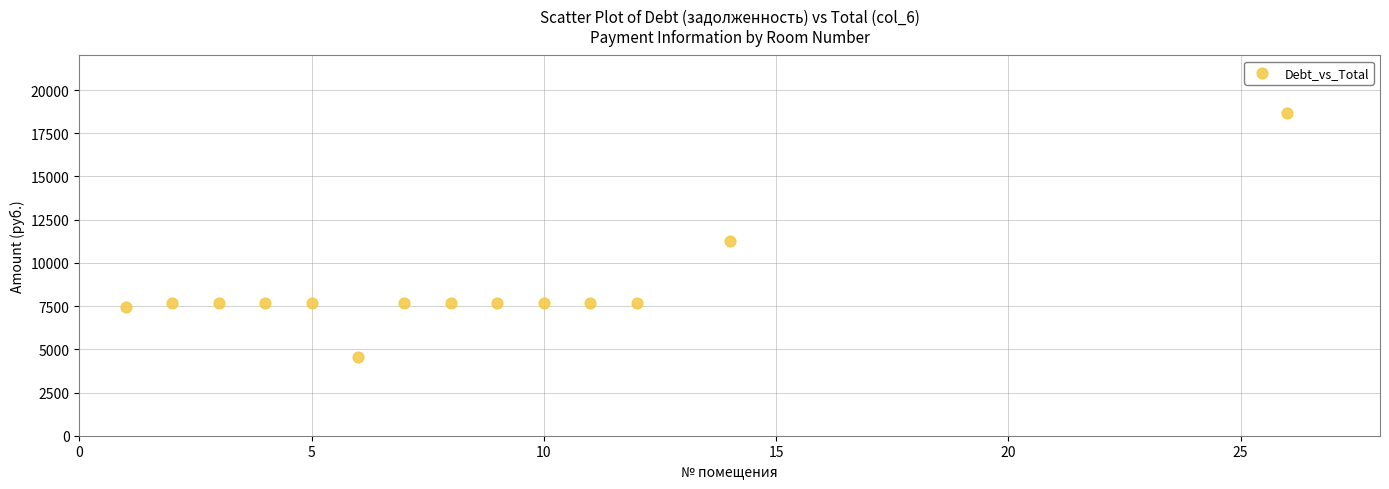

What Y value in the scatter plot is closest to 11624?

11247.8